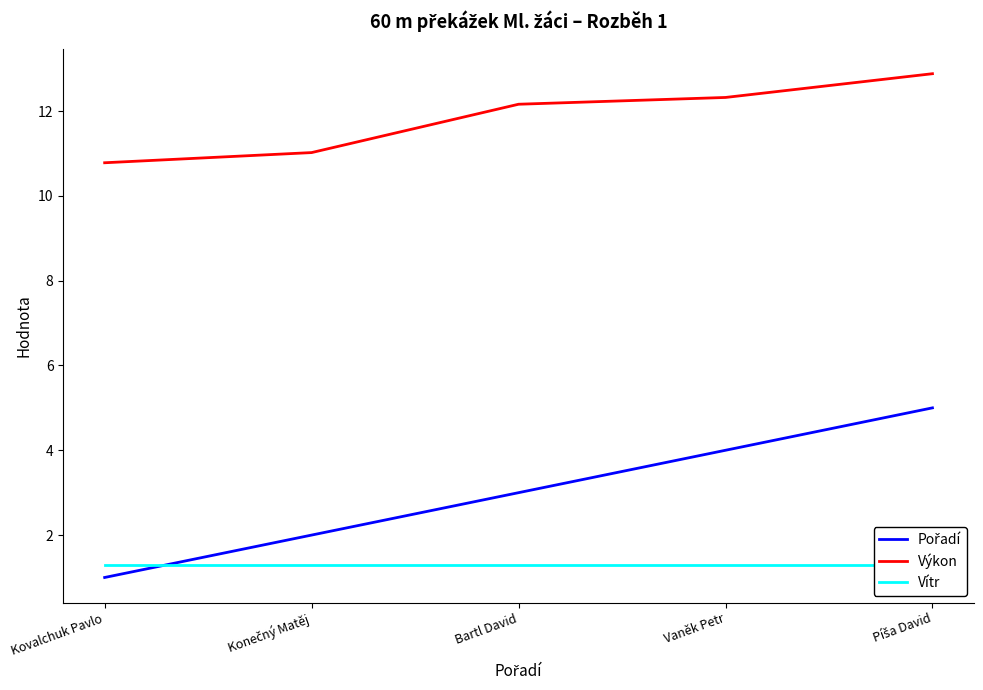

Does the chart display data point markers on the line(s)?

No